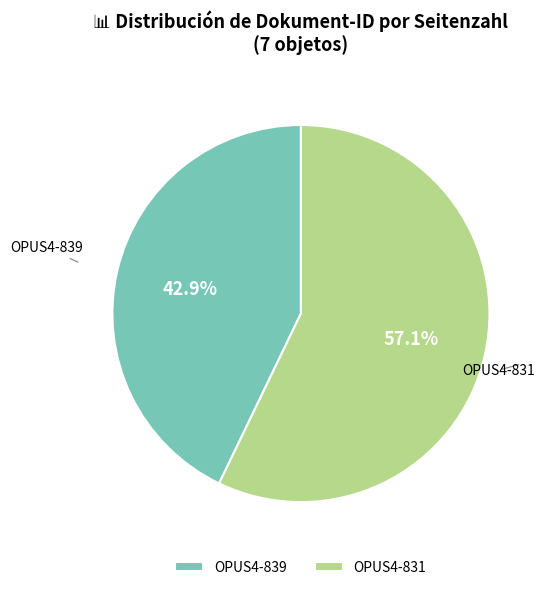

To the nearest percent, what portion does OPUS4-839 represent?

43%